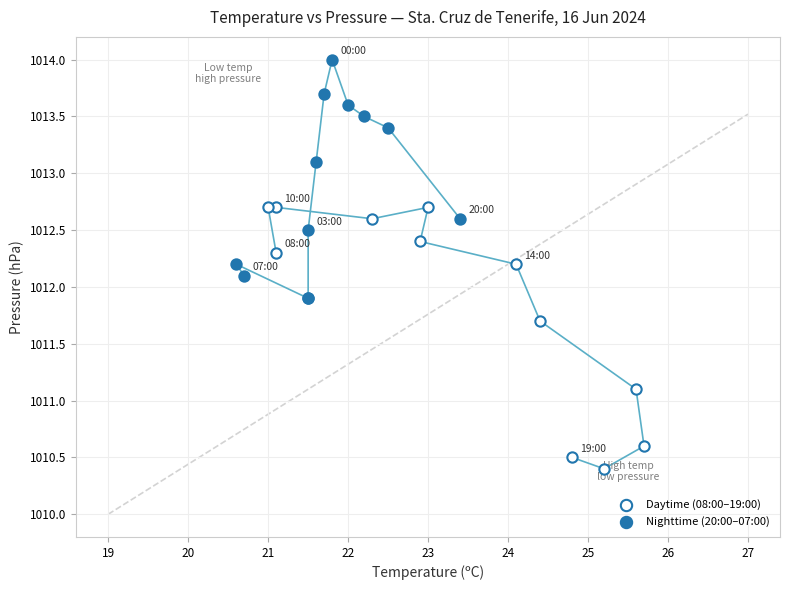

Which series contains the lowest Y value?

Daytime (08:00–19:00)